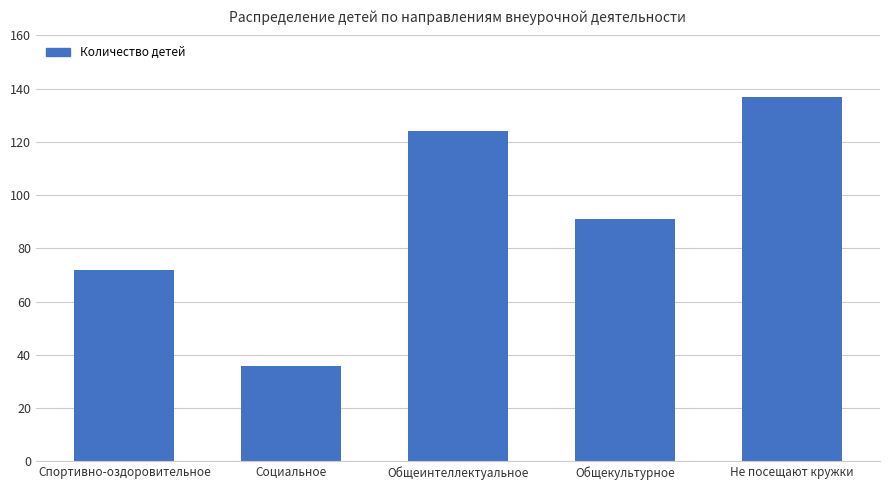

The chart shows a value of 219 at Не посещают кружки. True or false?

False